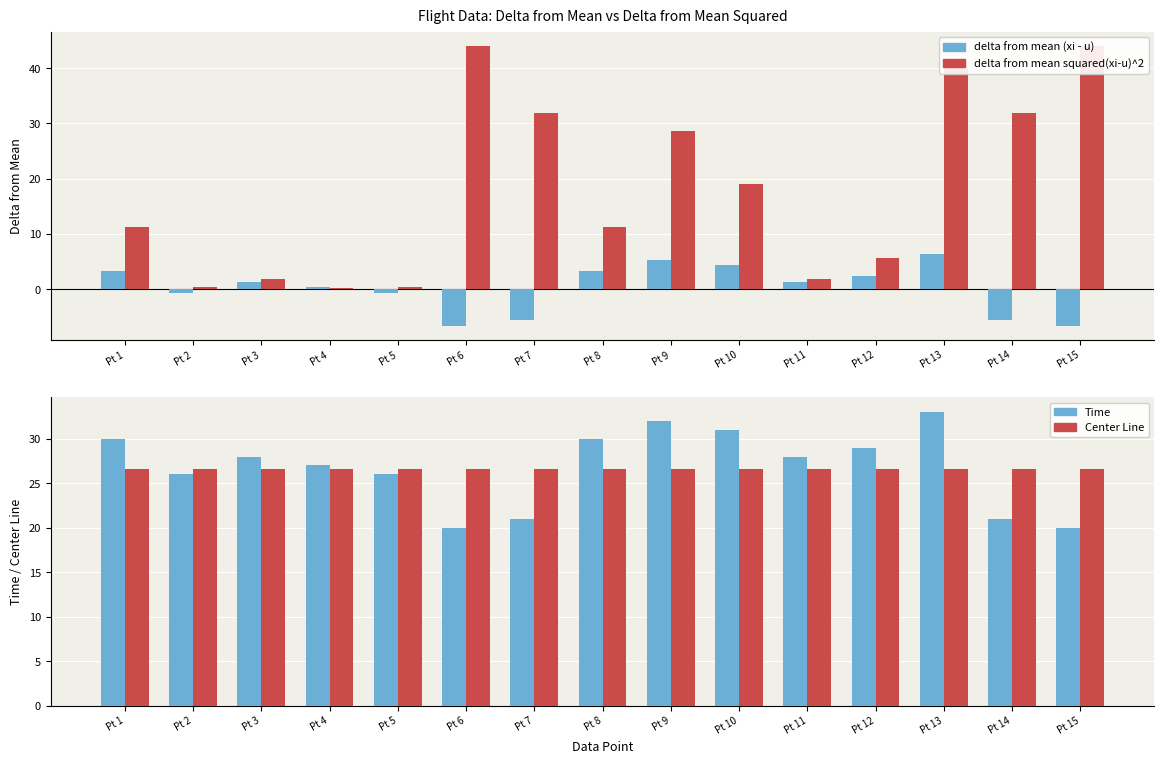

Count the number of categories in the chart.

15